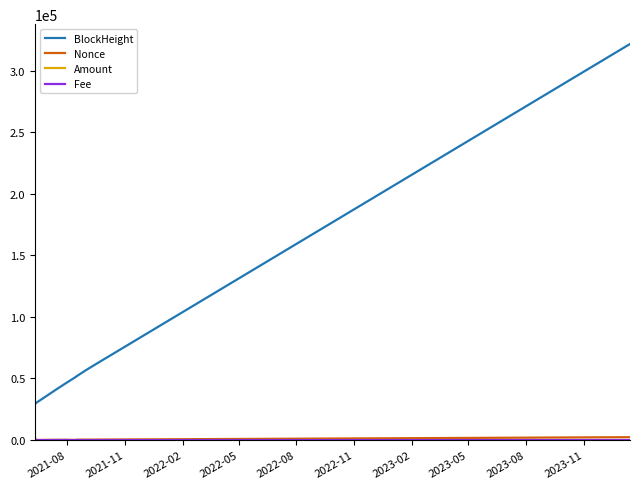

Which series changed the most between 2022-02 and 2023-05?

BlockHeight